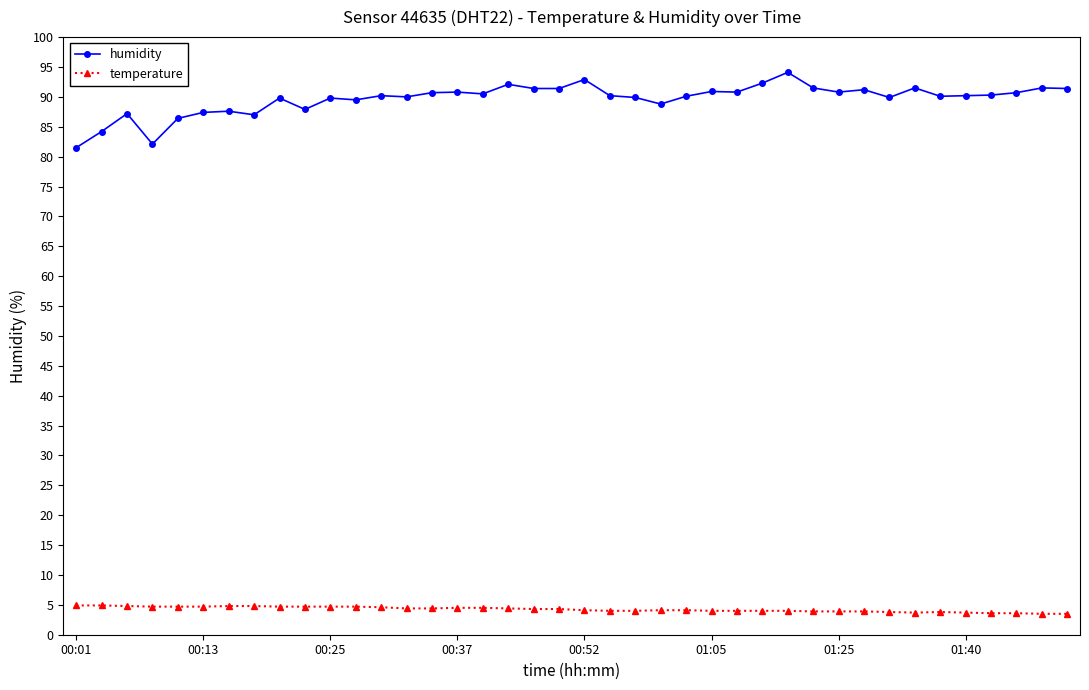

True or false: humidity has more than 1 interior local peaks.

True